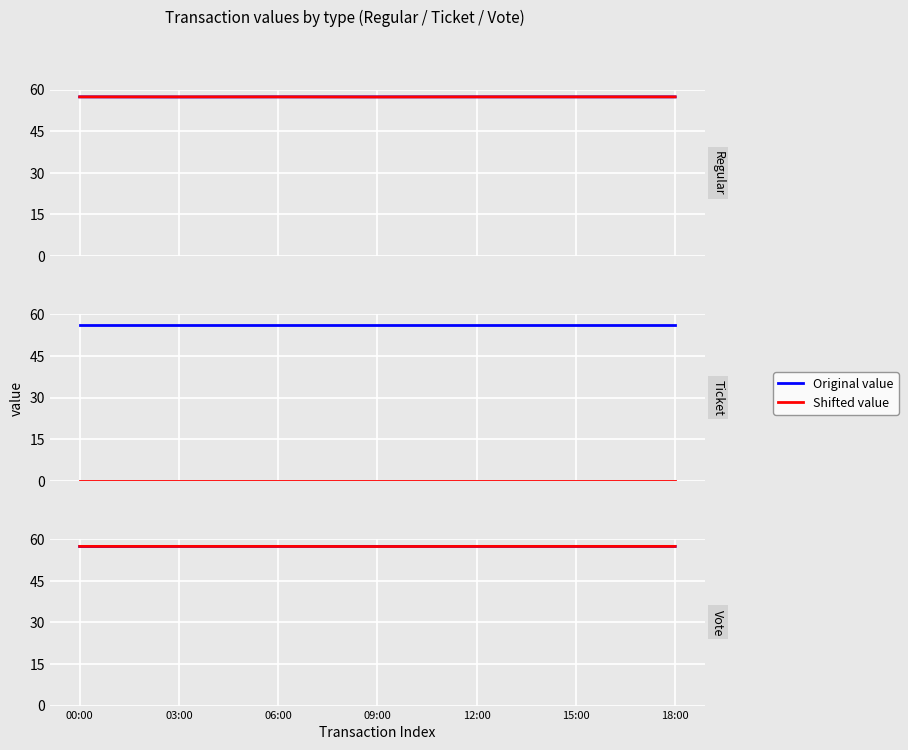

The Shifted value series shows 57.4 at 12:00. True or false?

True